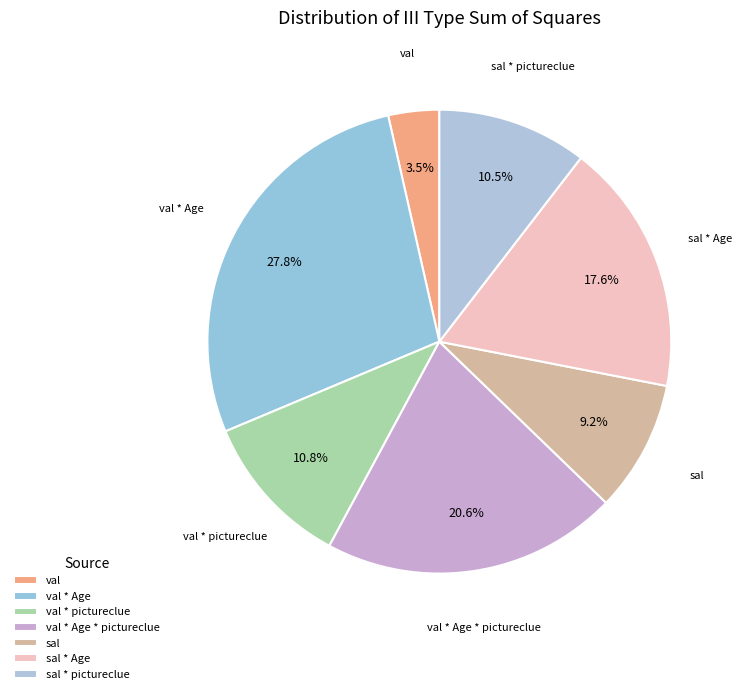

To the nearest percent, what is the difference between the sal * Age and val slice percentages?

14%